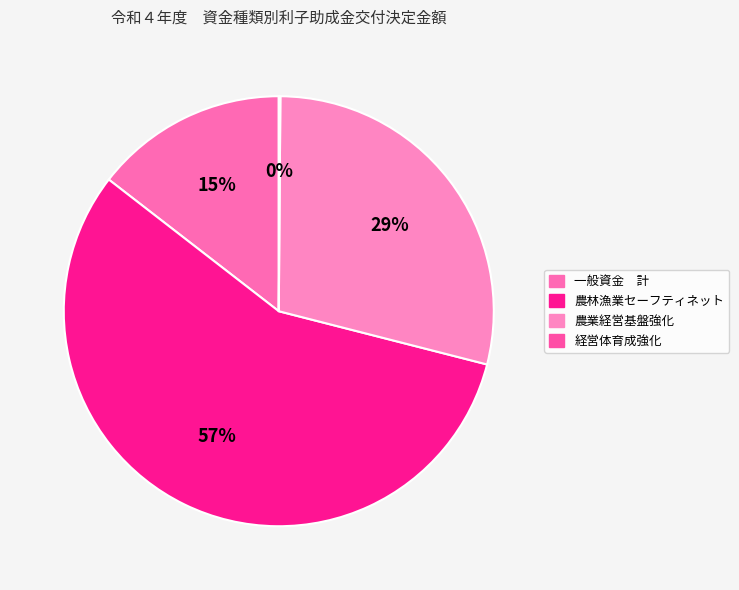

Does 農林漁業セーフティネット represent more than half of the total?

Yes